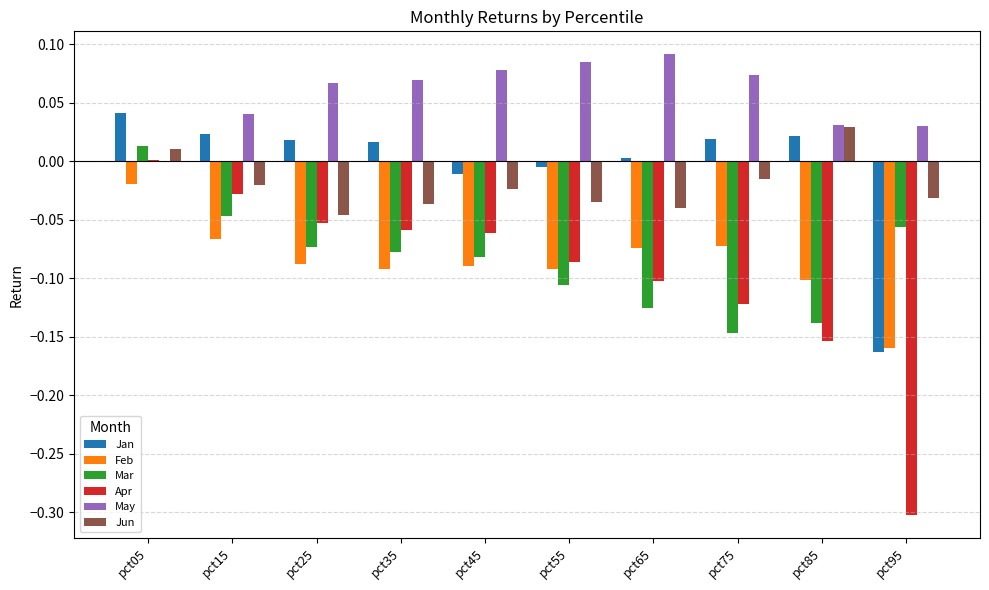

At which category is the sum across all series the highest?

pct05